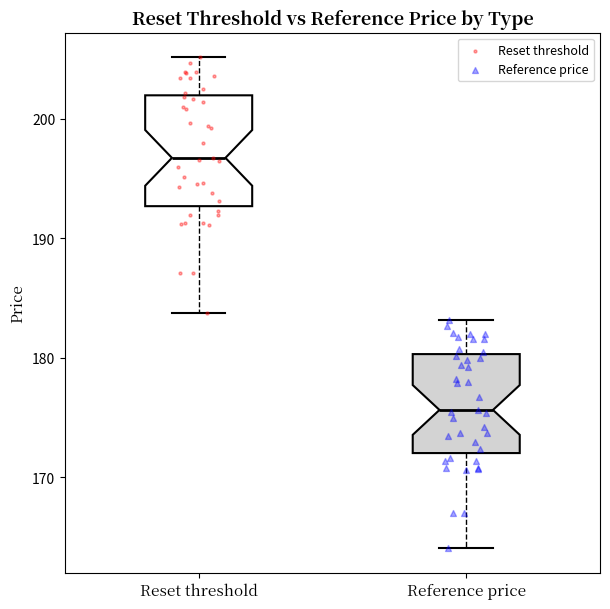

Where does the upper whisker of the box for Reset threshold end on the y-axis? The values are not printed on the chart, so give them approximately, as read against the axis.

205